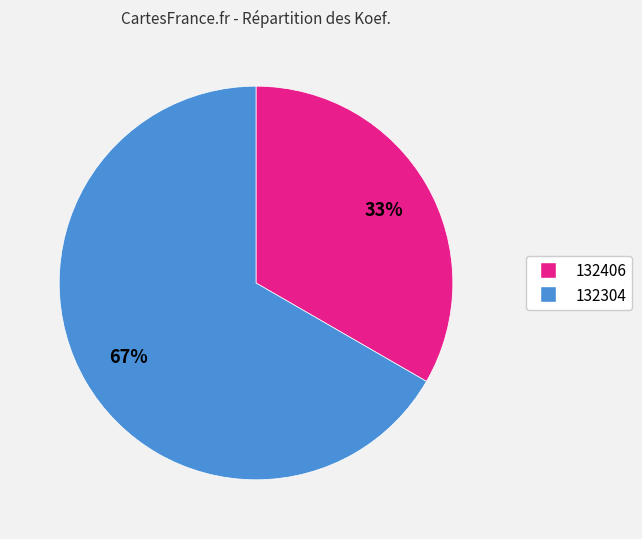

Count the number of slices in the pie.

2